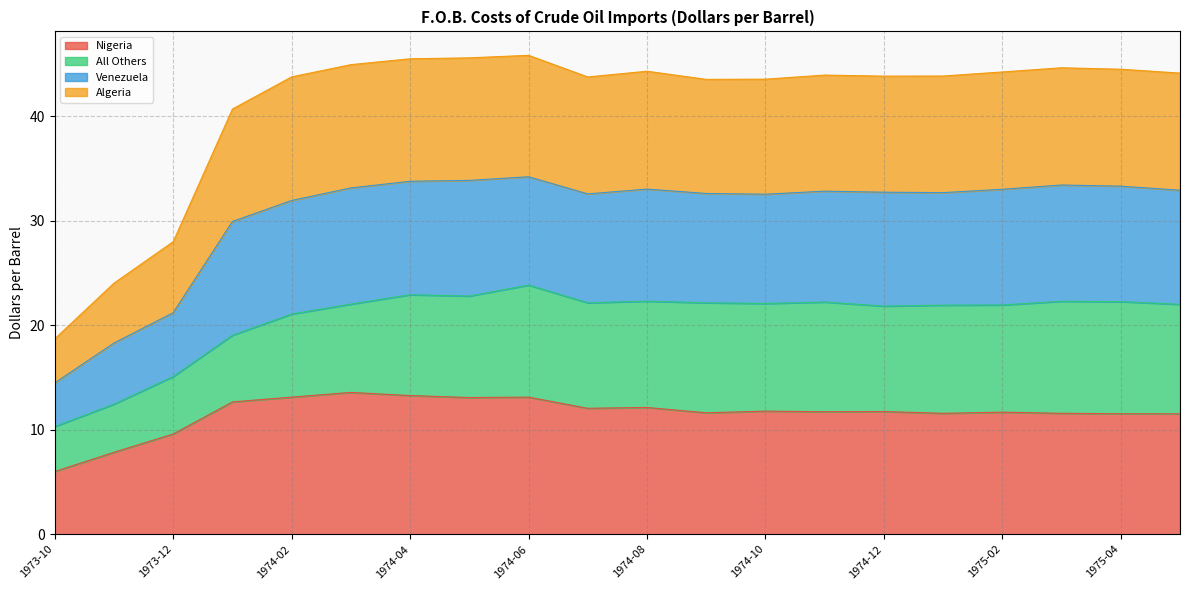

What is the lowest value of the Nigeria series?

6.0